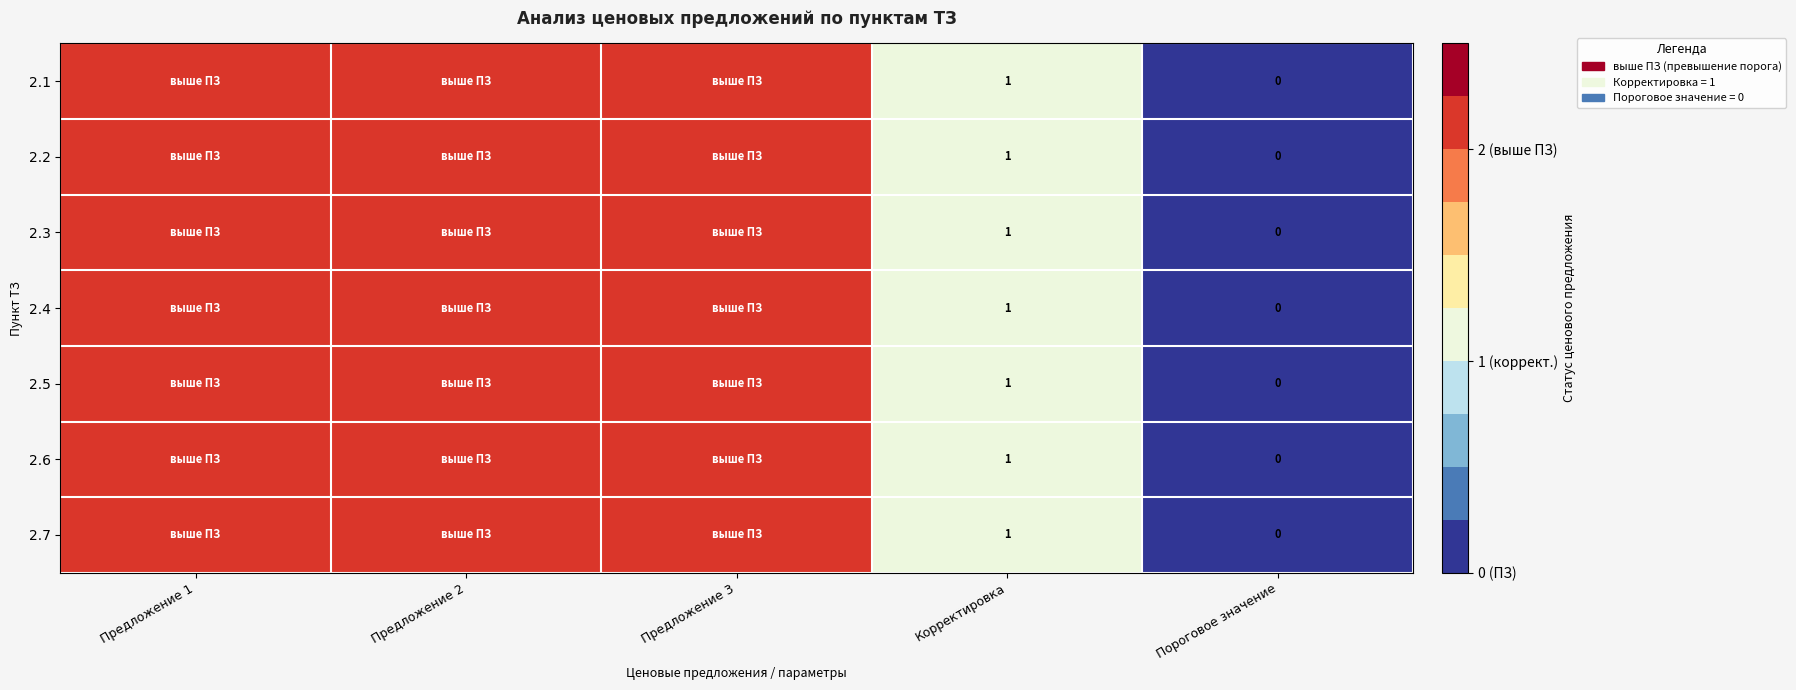

Between Предложение 3 and Пороговое значение, which is larger?

Предложение 3